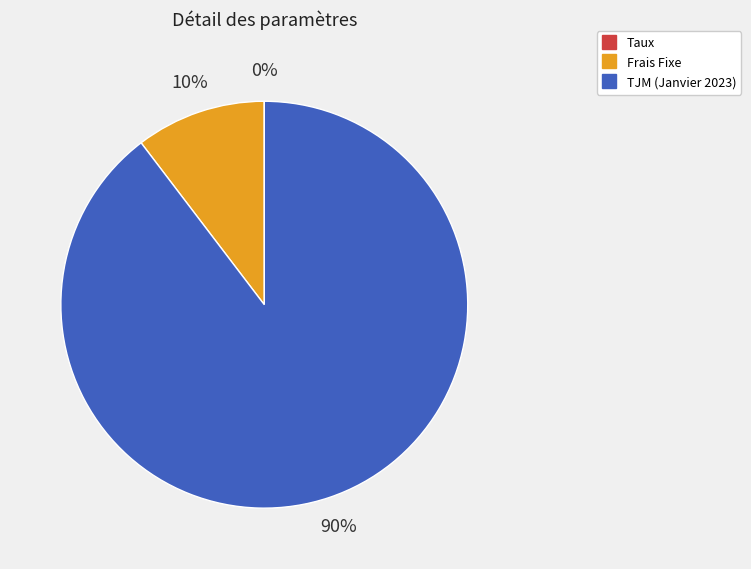

To the nearest percent, what is the difference between the largest and smallest slice percentages?

90%